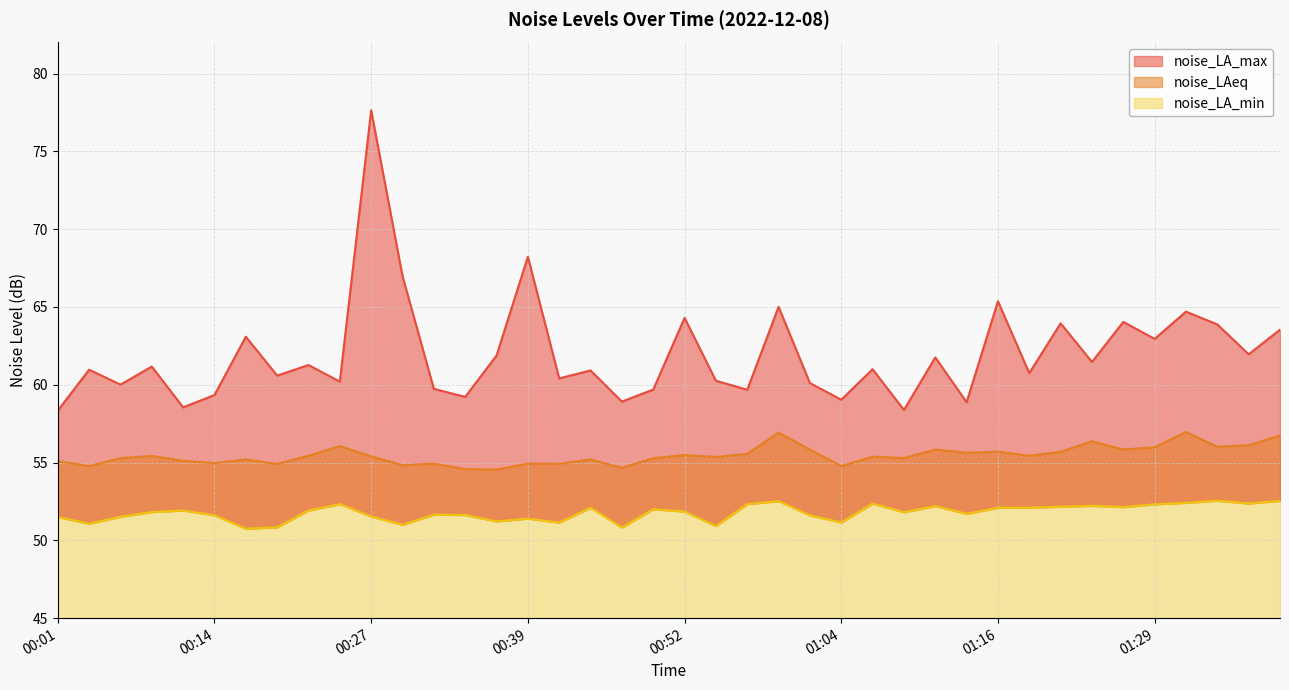

Is the value of noise_LAeq at 01:31 greater than the value of noise_LA_max at 01:21?

No